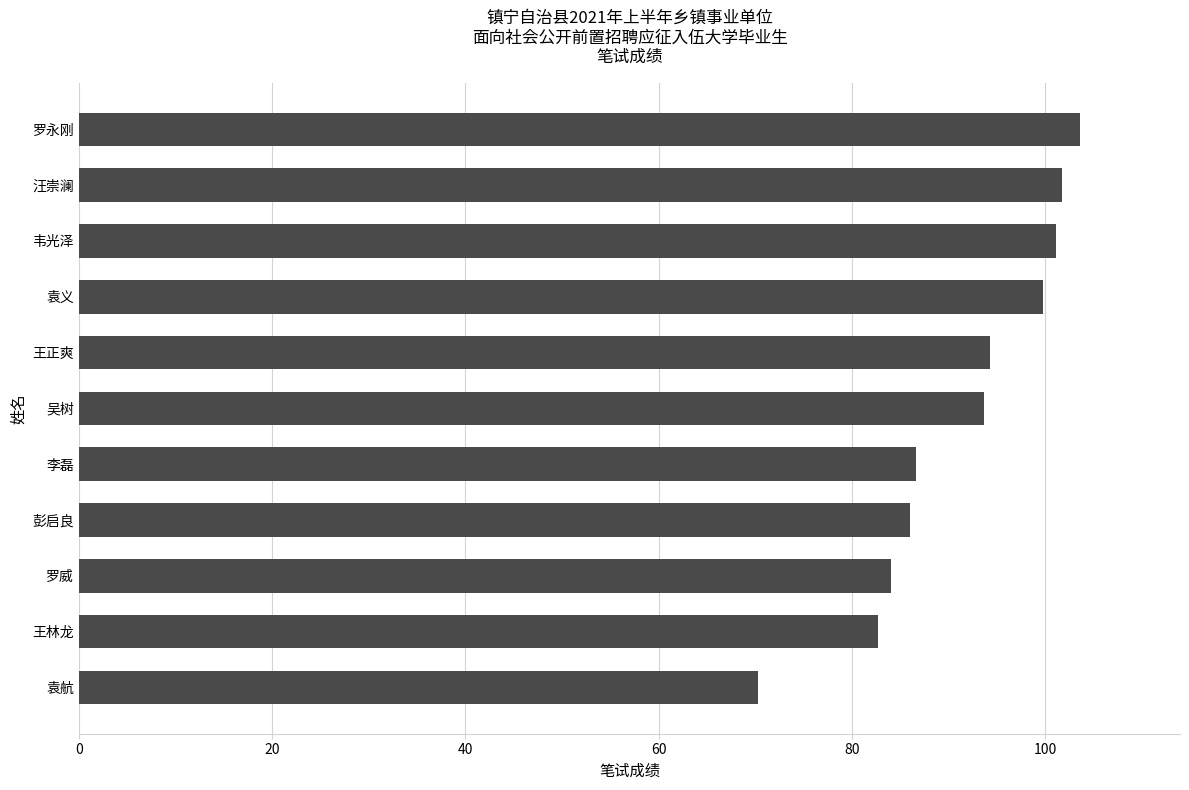

Between 袁航 and 袁义, which is larger?

袁义